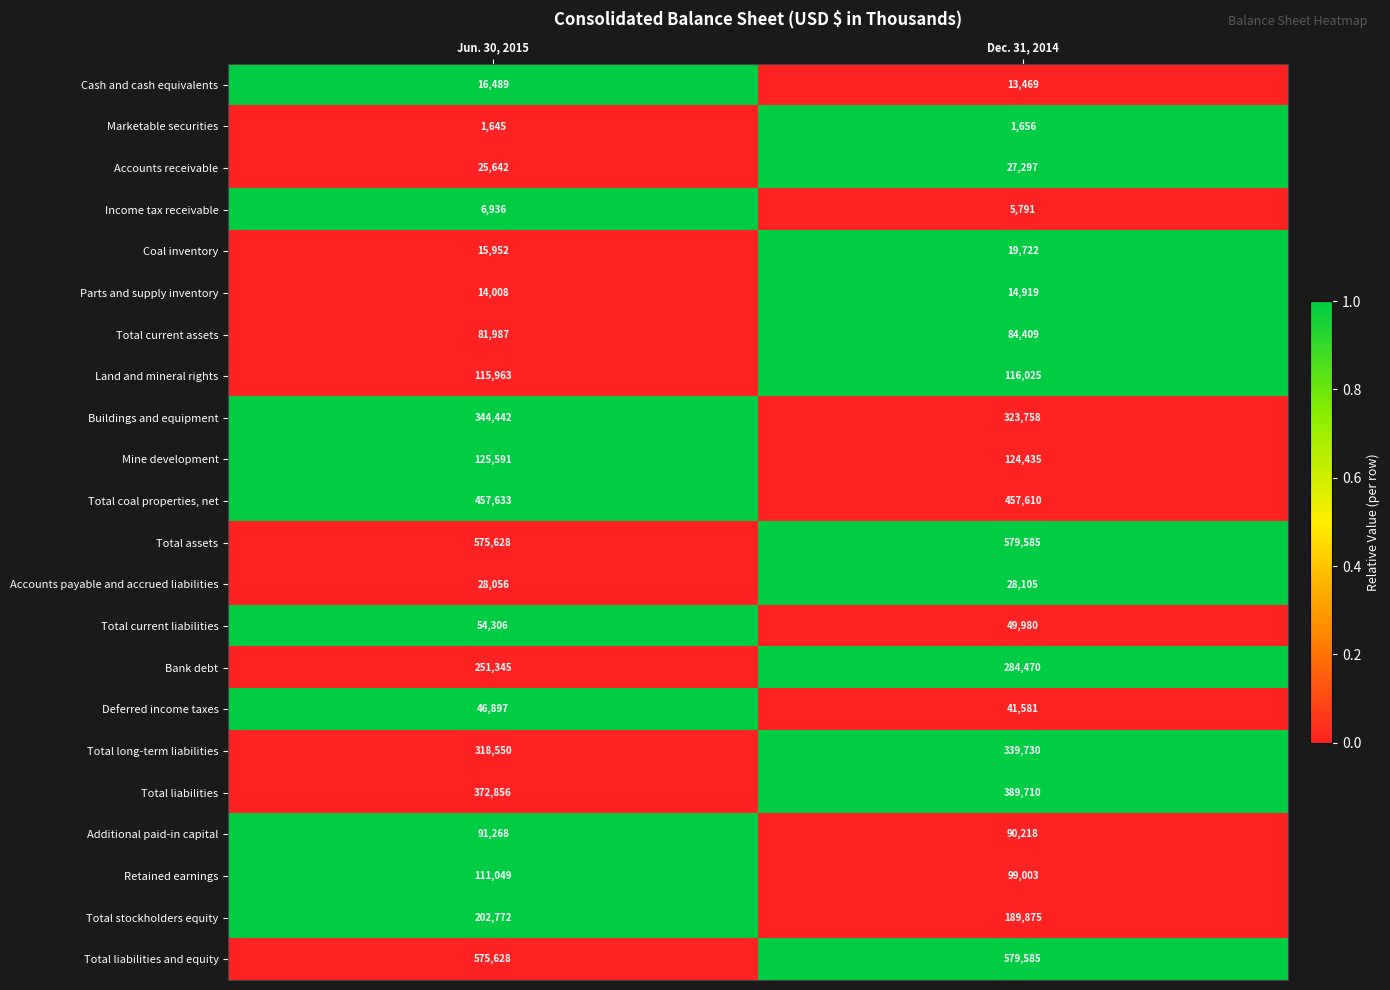

Which series changed the most between Jun. 30, 2015 and Dec. 31, 2014?

Bank debt